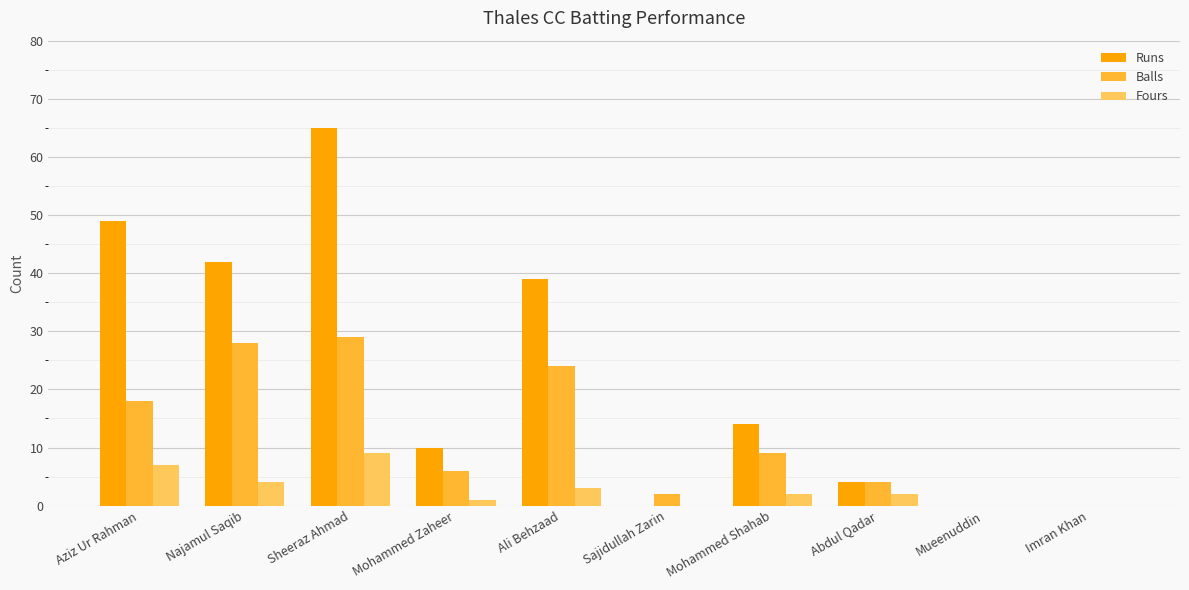

Count the Fours values in the range 0 to 4.

8